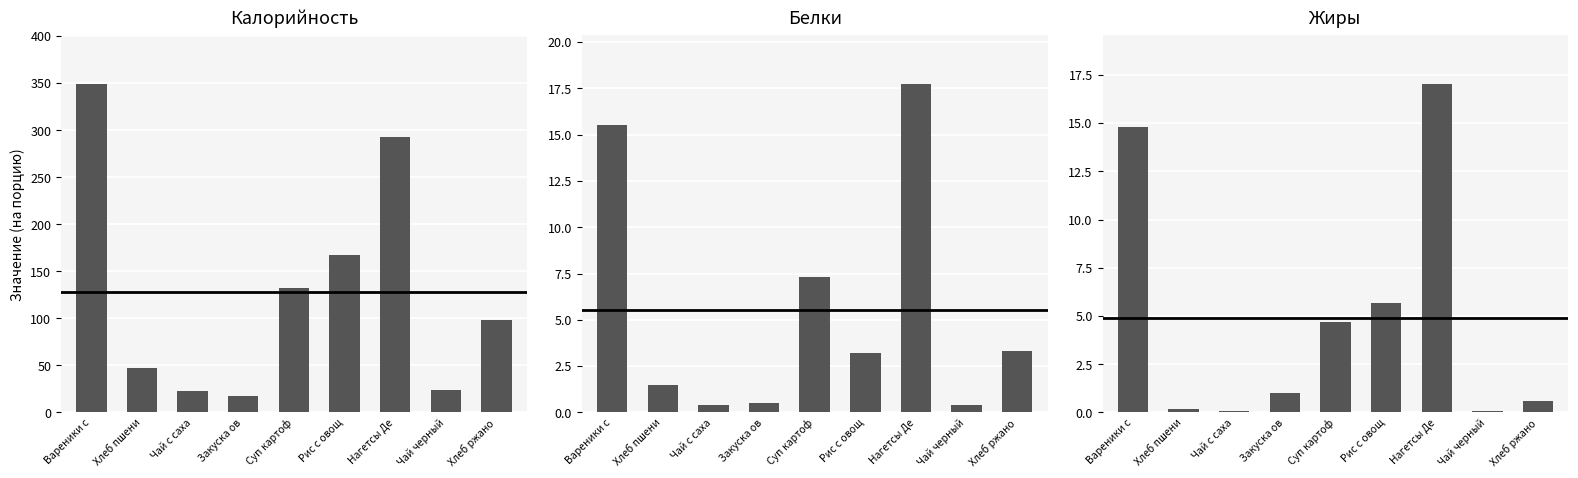

What is the value of the Жиры bar at the 8th from the left?

0.1